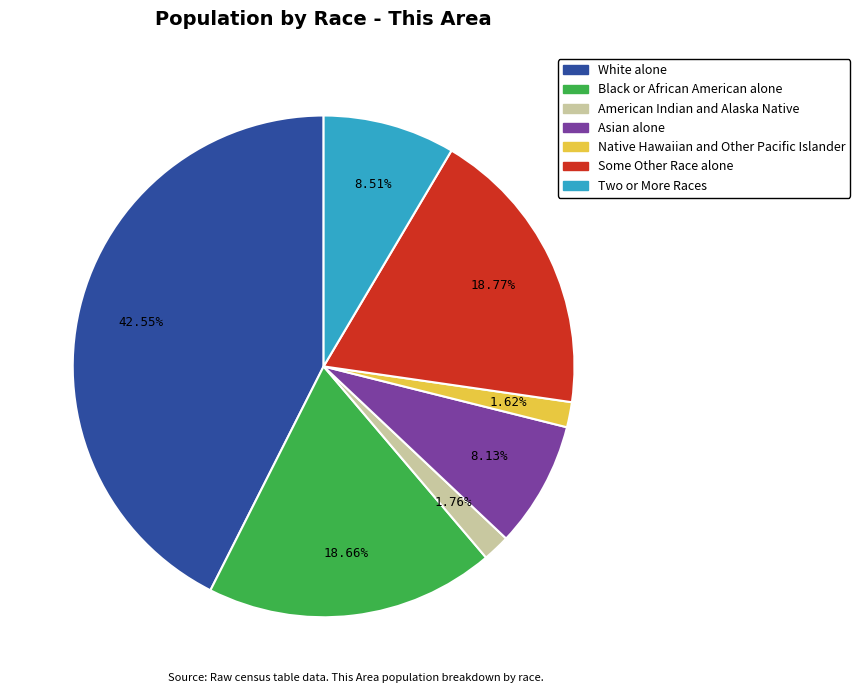

Does American Indian and Alaska Native represent more than half of the total?

No